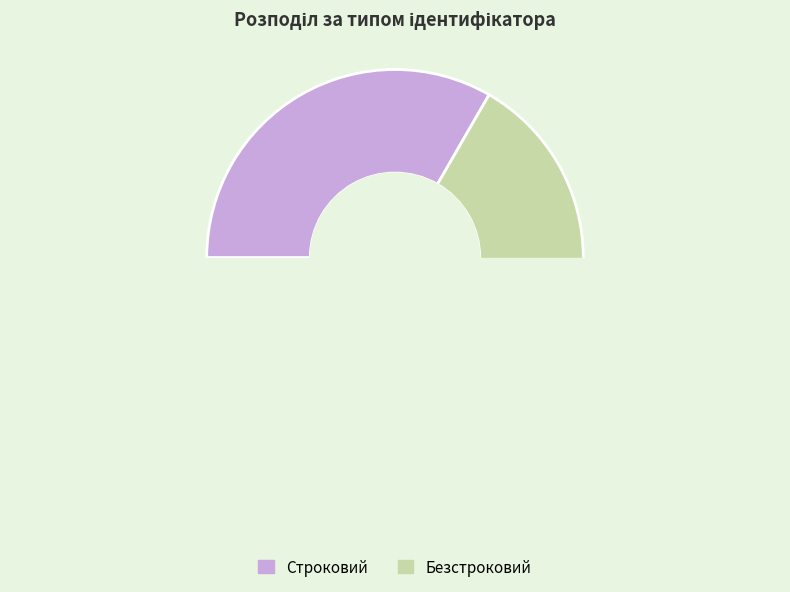

To the nearest percent, what is the average slice percentage?

50%